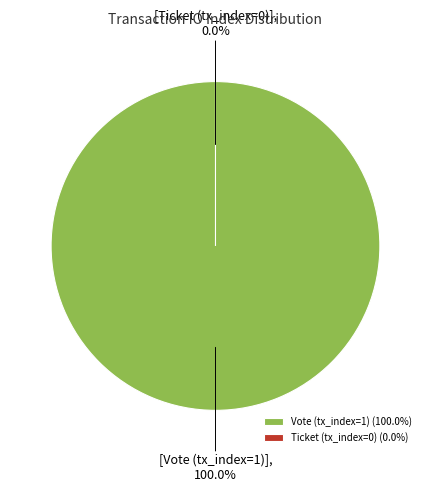

Count the number of slices in the pie.

2